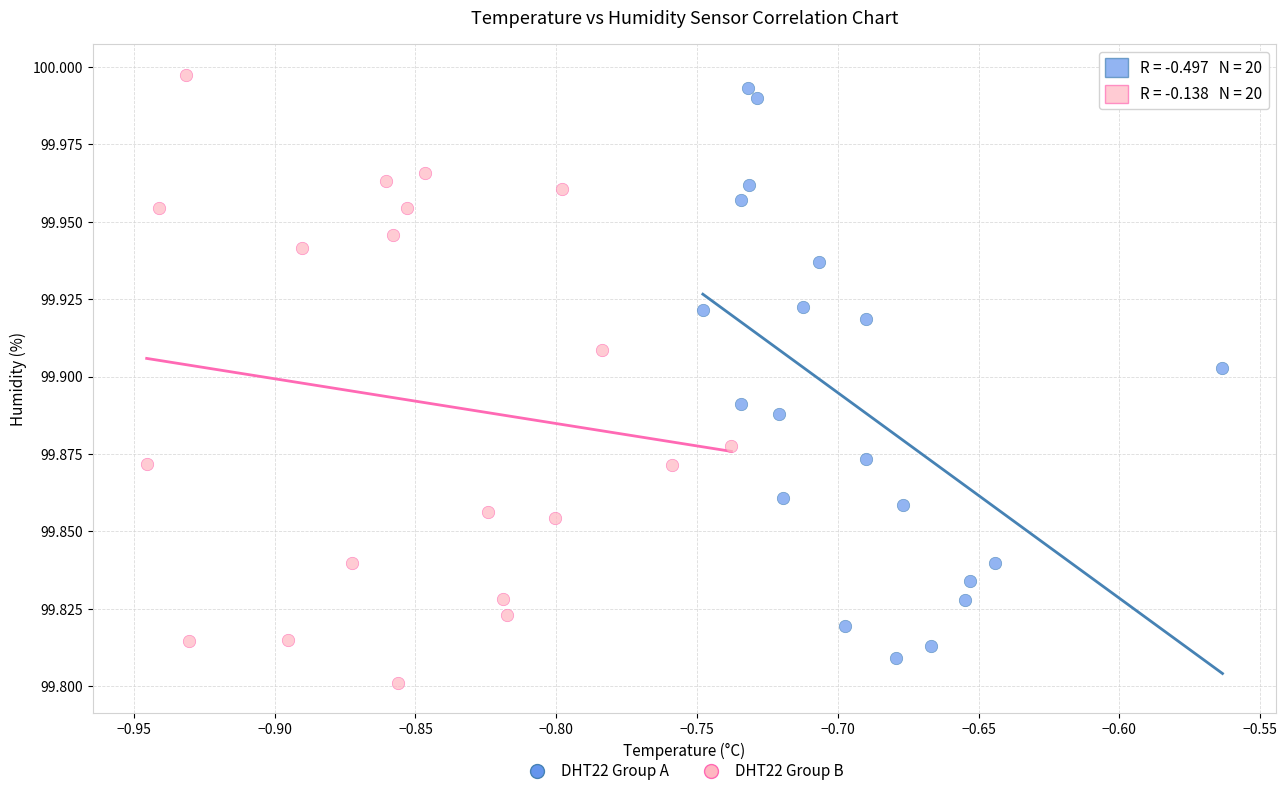

Which series has the widest spread of Y values?

DHT22 Group B